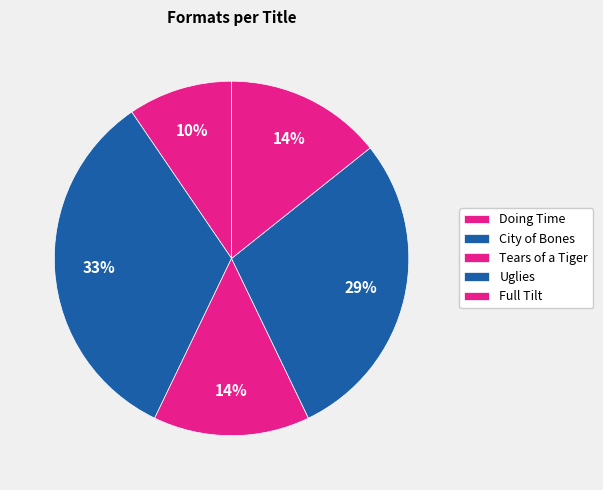

Is there any slice that represents more than half of the pie?

No